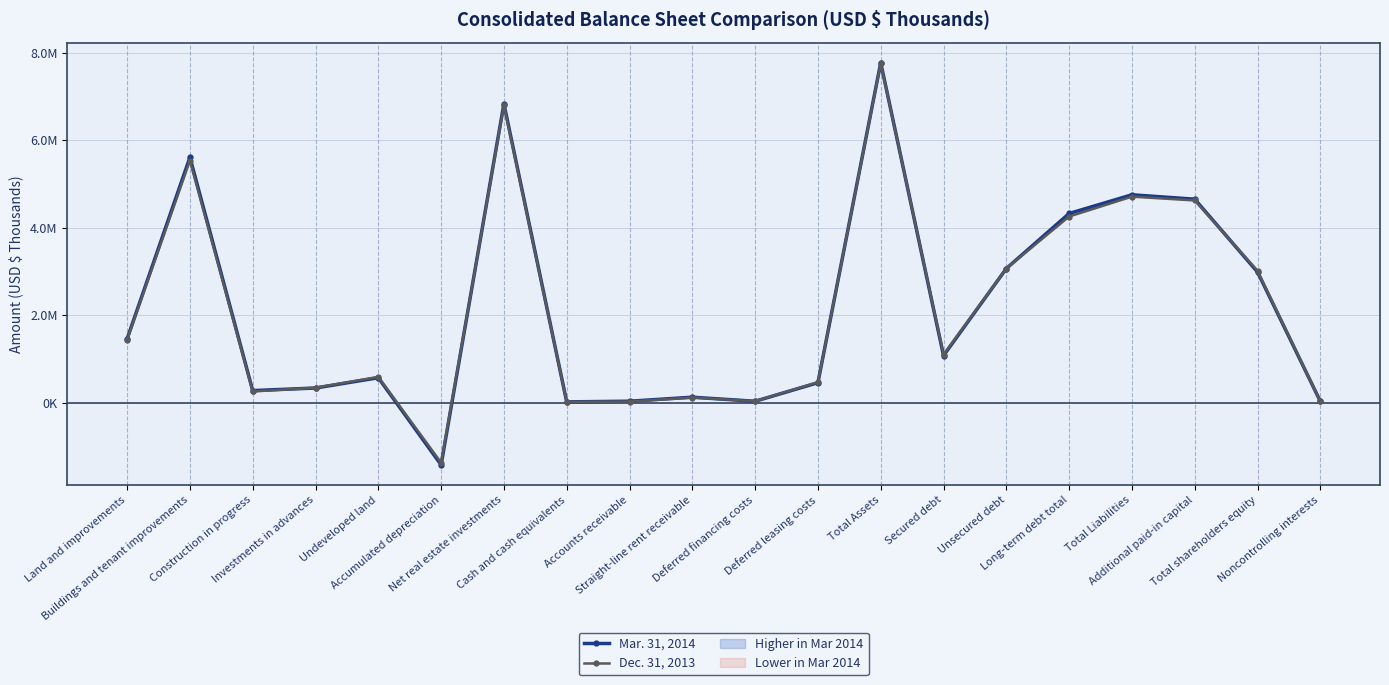

What is the value of the Mar. 31, 2014 point at the 14th from the left?

1077468